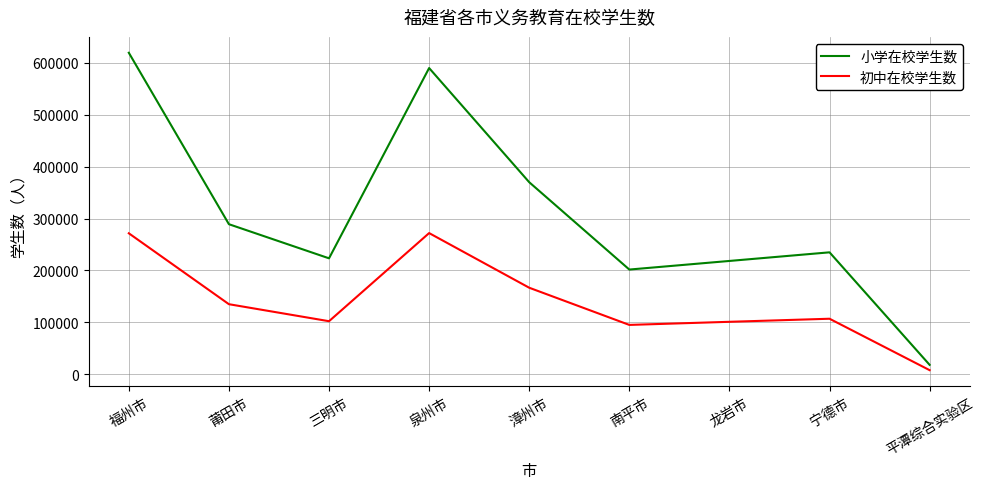

What is the difference between the second highest and minimum values in the 小学在校学生数 series?

570975